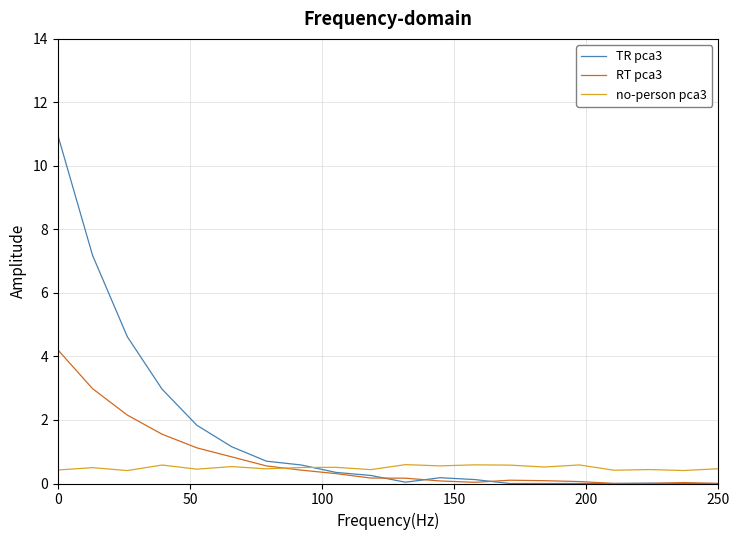

Which series has the largest total across all categories?

TR pca3